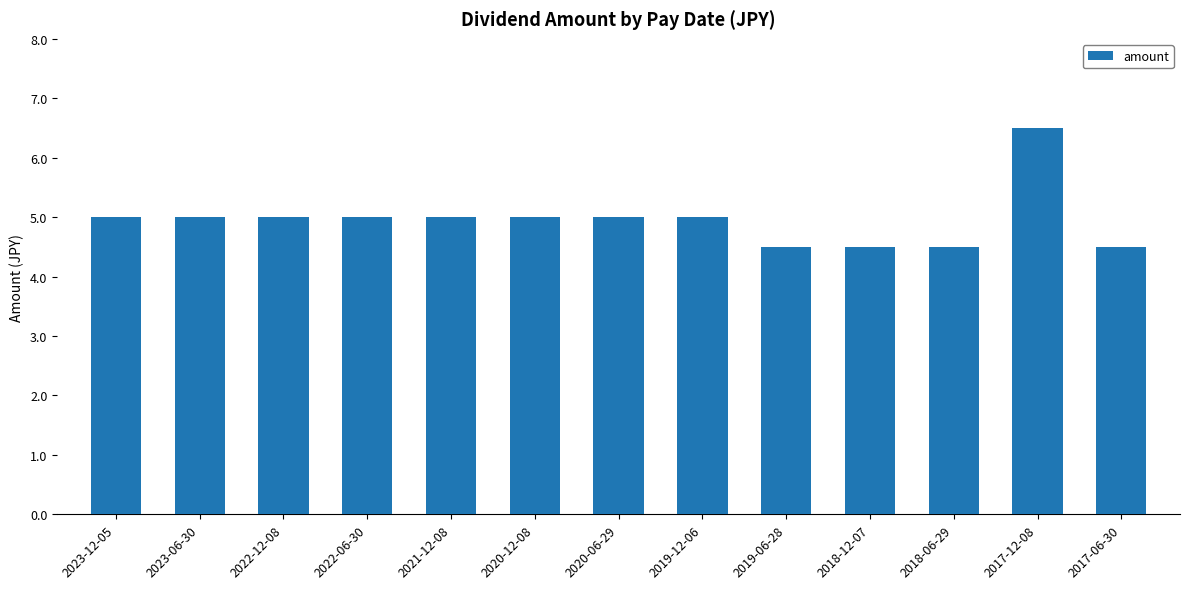

Does the chart contain any negative values?

No